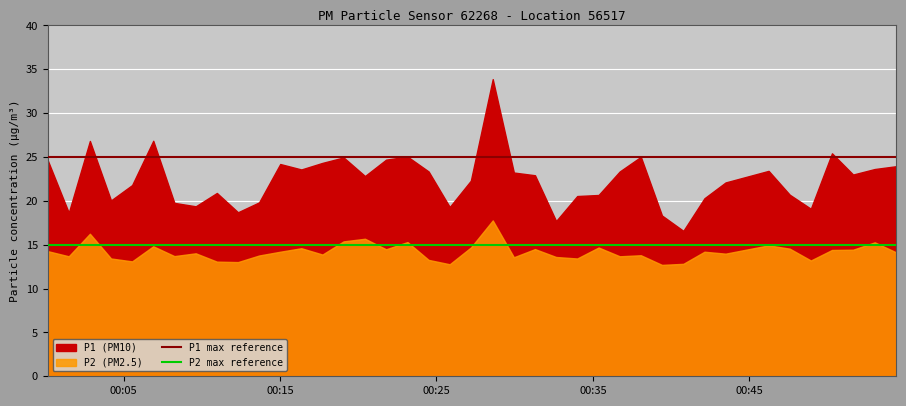

What is the sum of all P2 max reference values?

30